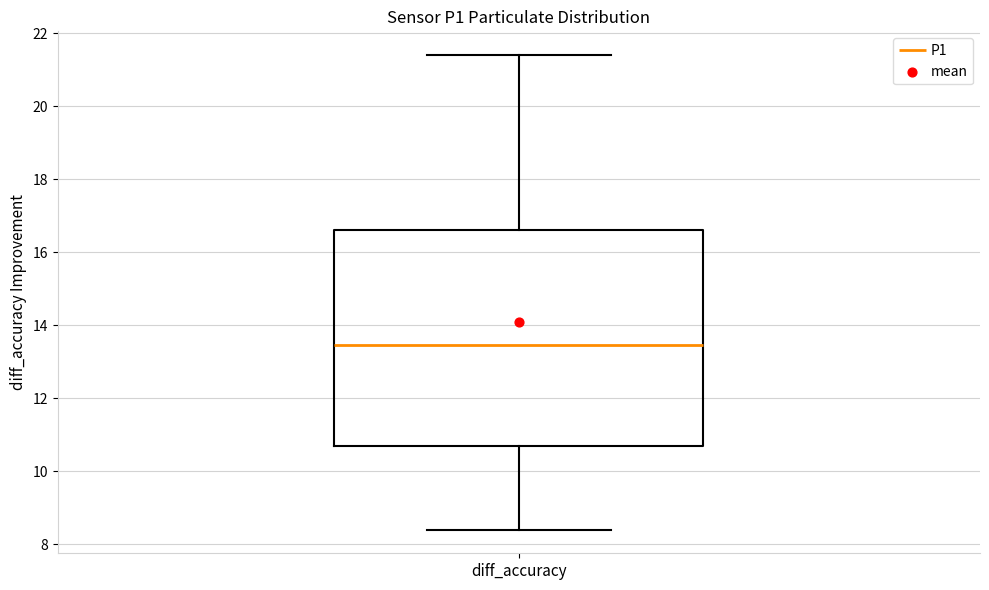

Read this box plot against the y-axis: the position of the median line, the range covered by the box, and the ends of both whiskers. The values are not printed on the chart, so give them approximately, as read against the axis.

median 13.4, box 10.8 to 16.6, whiskers 8.4 to 21.4